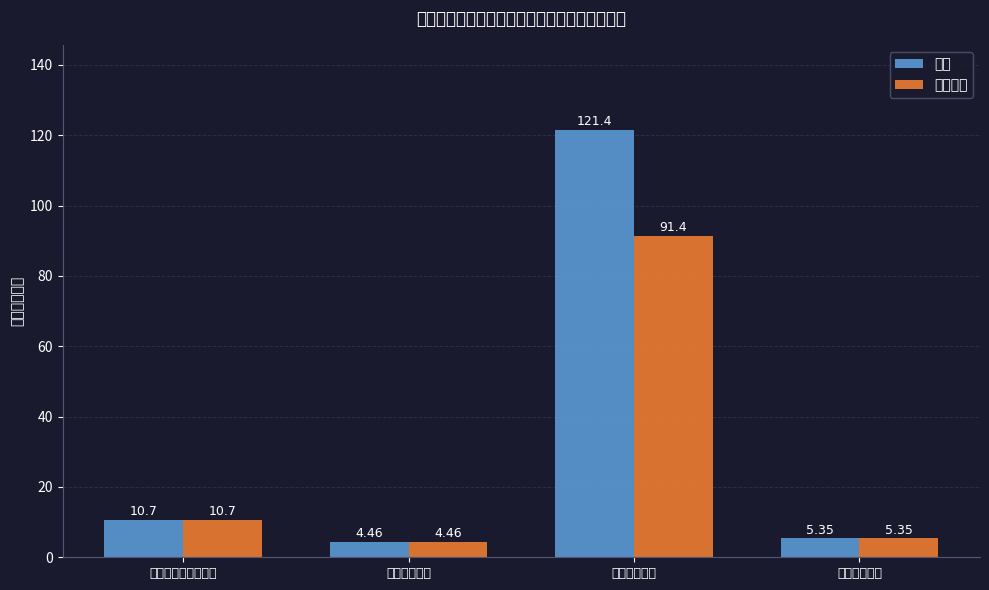

What is the average value of the 基本支出 series?

28.0